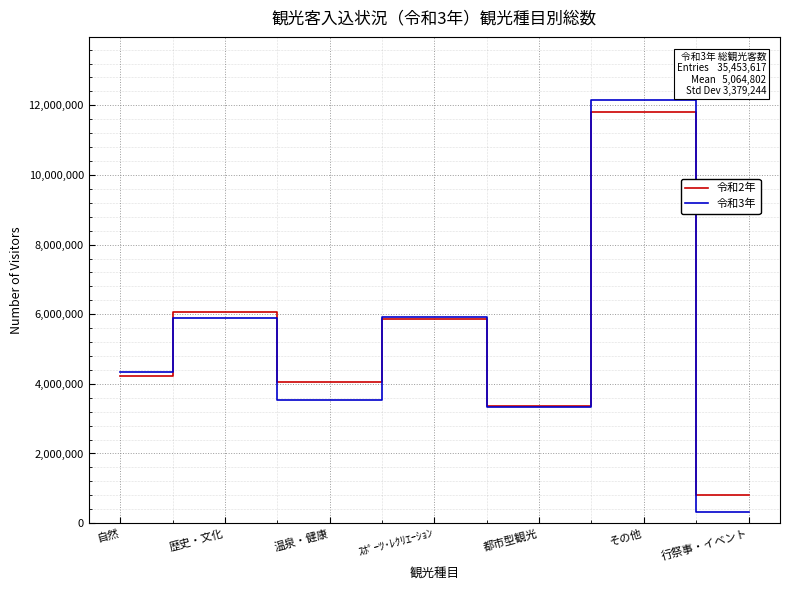

Which series changed the most between 自然 and ｽﾎﾟｰﾂ･ﾚｸﾘｴｰｼｮﾝ?

令和2年